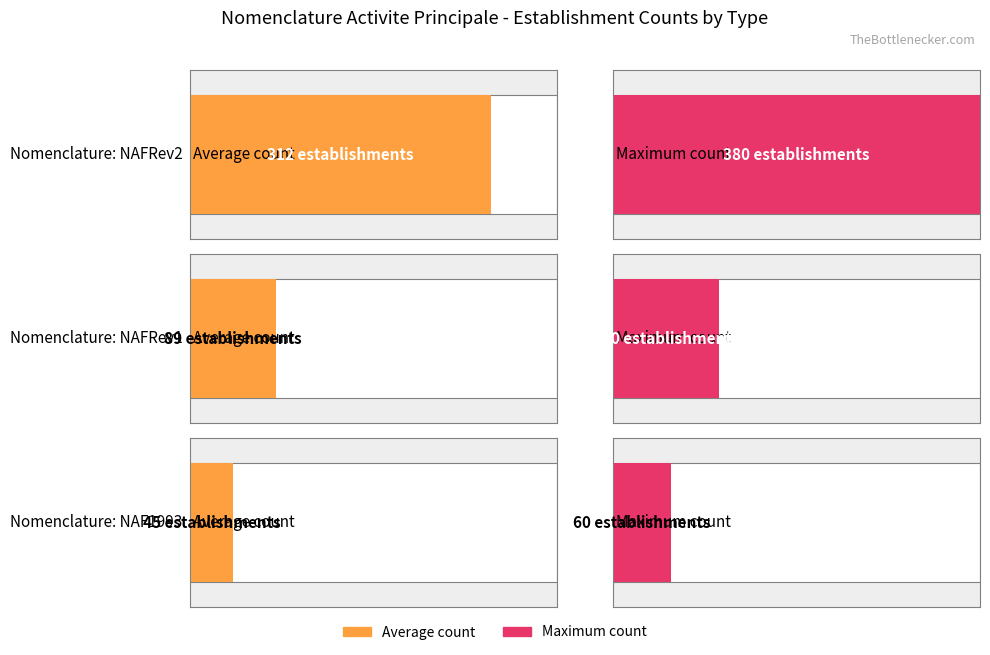

Which label corresponds to the largest value in the chart?

NAFRev2